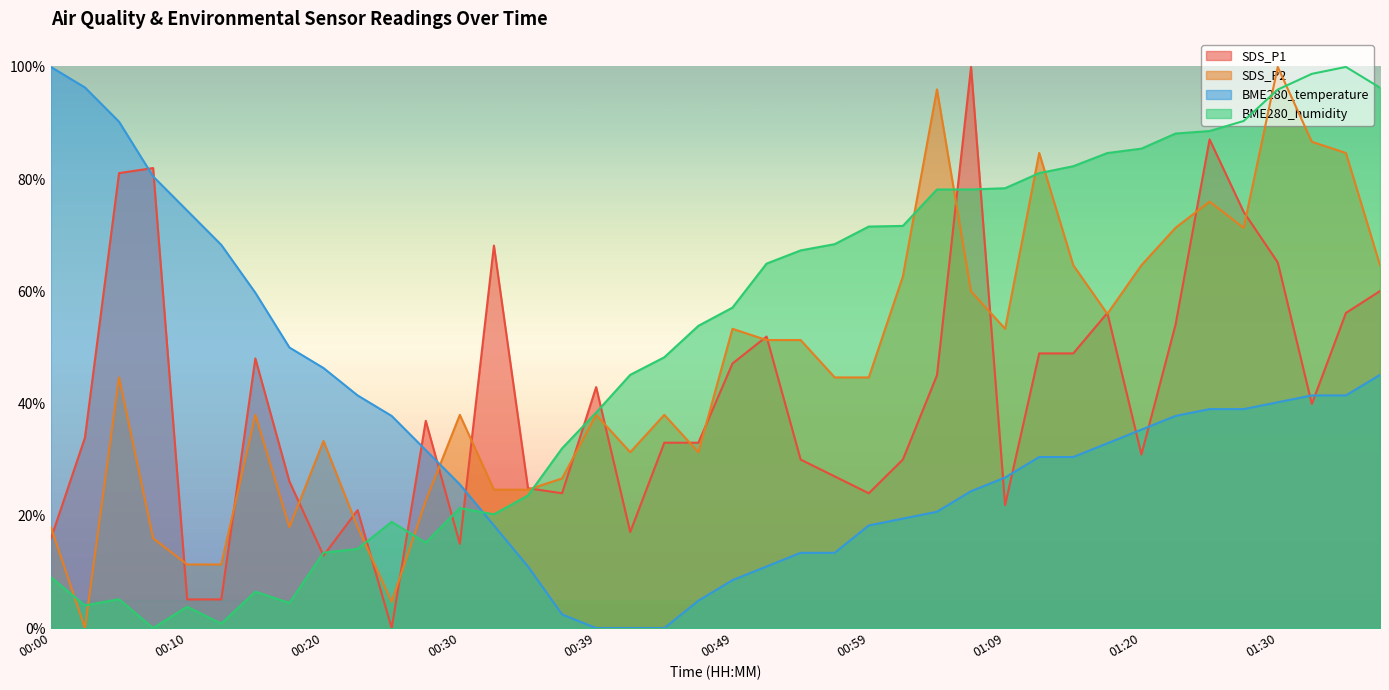

What is the difference between the SDS_P2 values at 00:27 and 00:07?

6.7